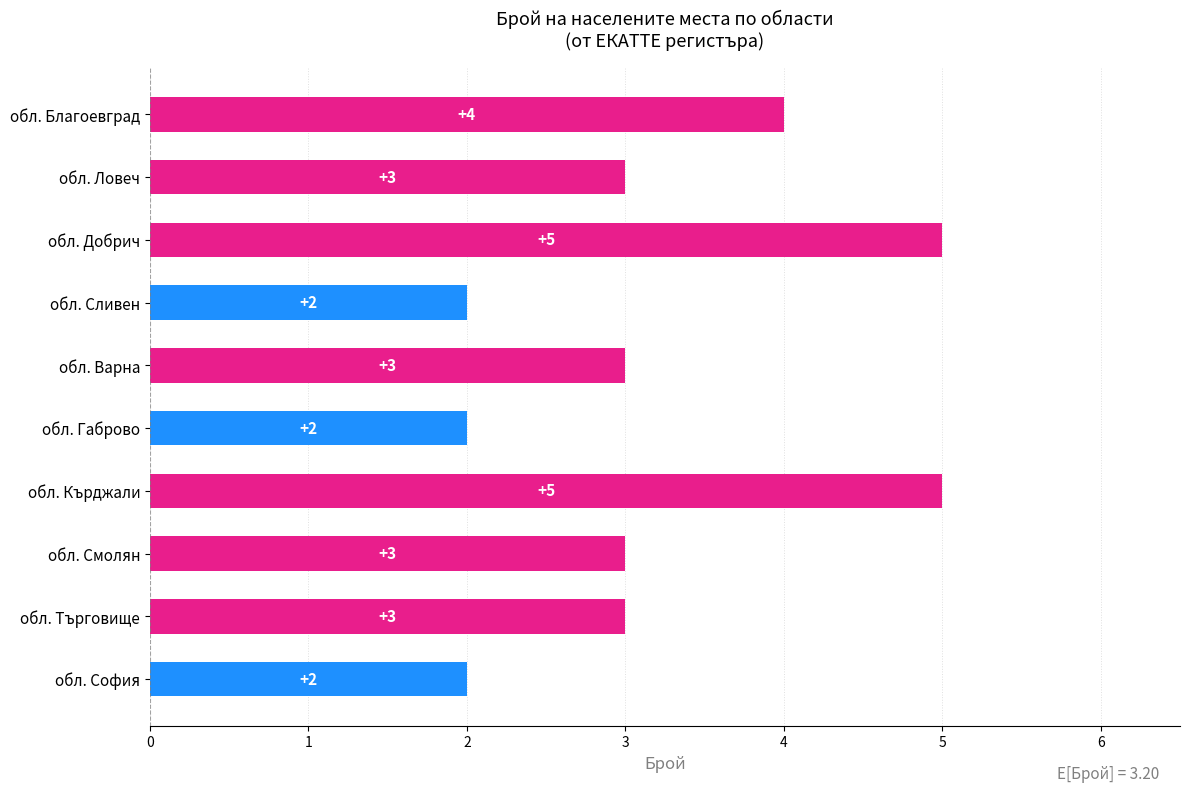

Reading top to bottom, list all the values displayed in this chart.

обл. Благоевград=4	обл. Ловеч=3	обл. Добрич=5	обл. Сливен=2	обл. Варна=3	обл. Габрово=2	обл. Кърджали=5	обл. Смолян=3	обл. Търговище=3	обл. София=2